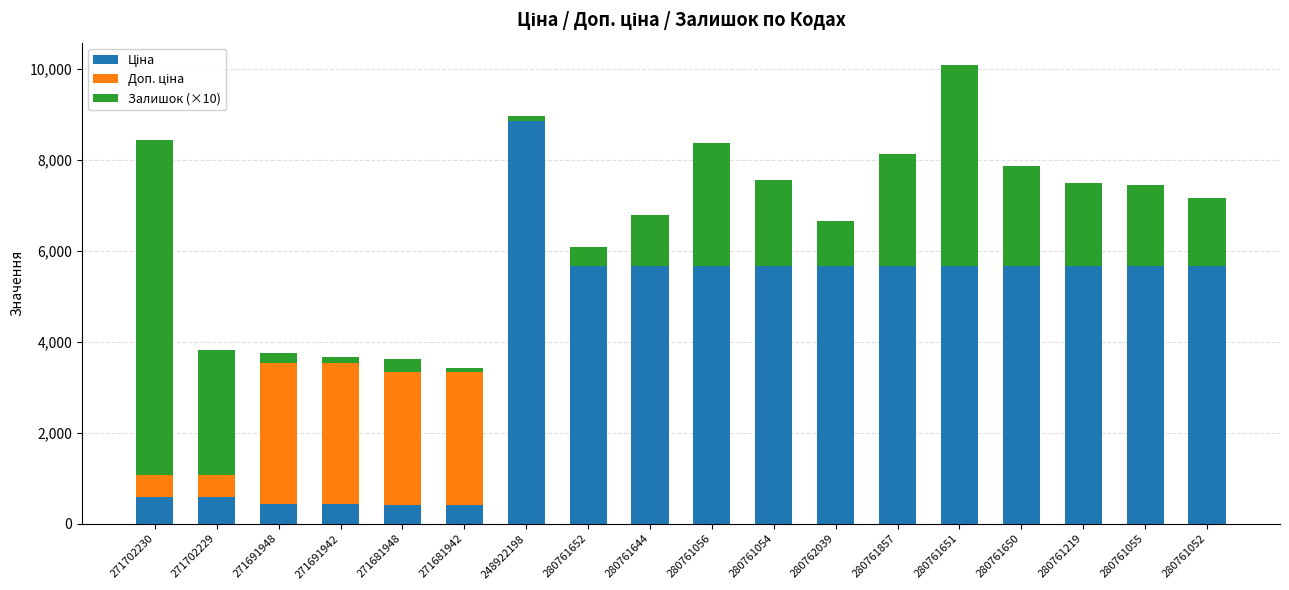

At which category is the sum across all series the highest?

280761651